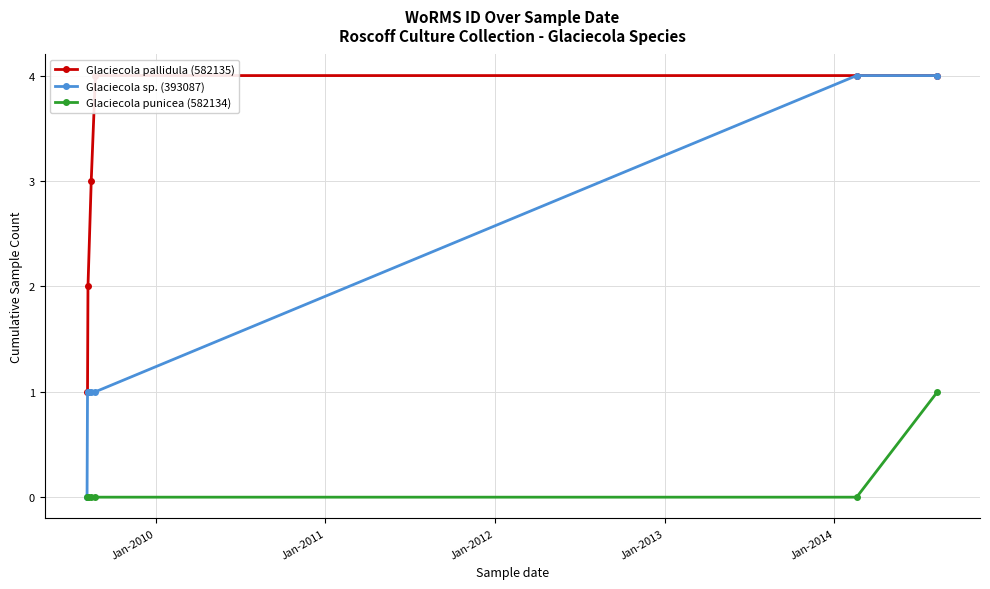

What are all the series names shown in the legend?

Glaciecola pallidula (582135), Glaciecola sp. (393087), Glaciecola punicea (582134)